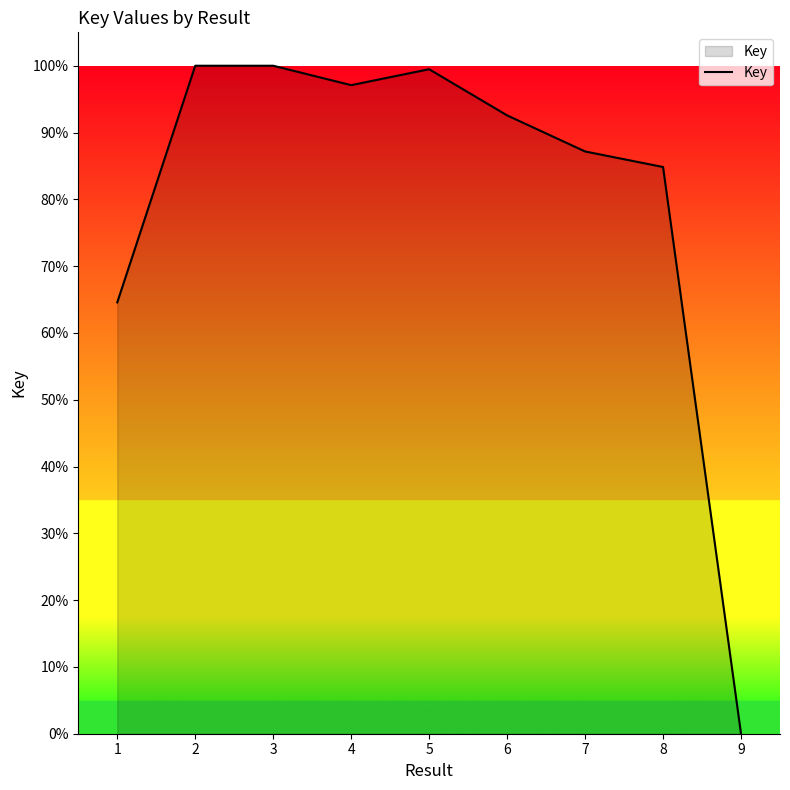

How many lines are shown in the chart?

1